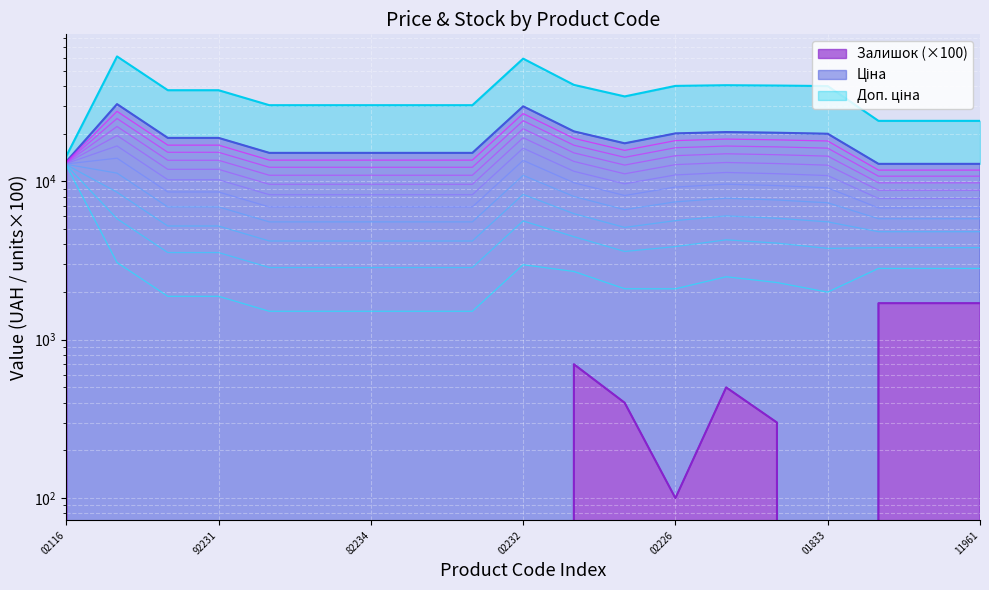

At which category is the sum across all series the highest?

287712232